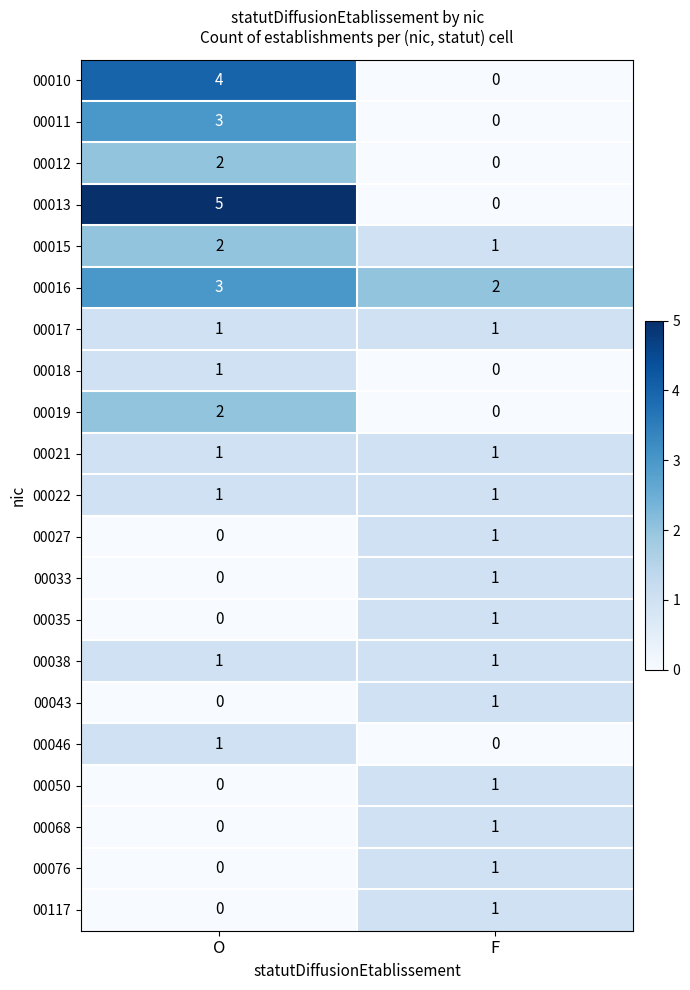

Is the value of 00017 at O greater than the value of 00035 at O?

Yes